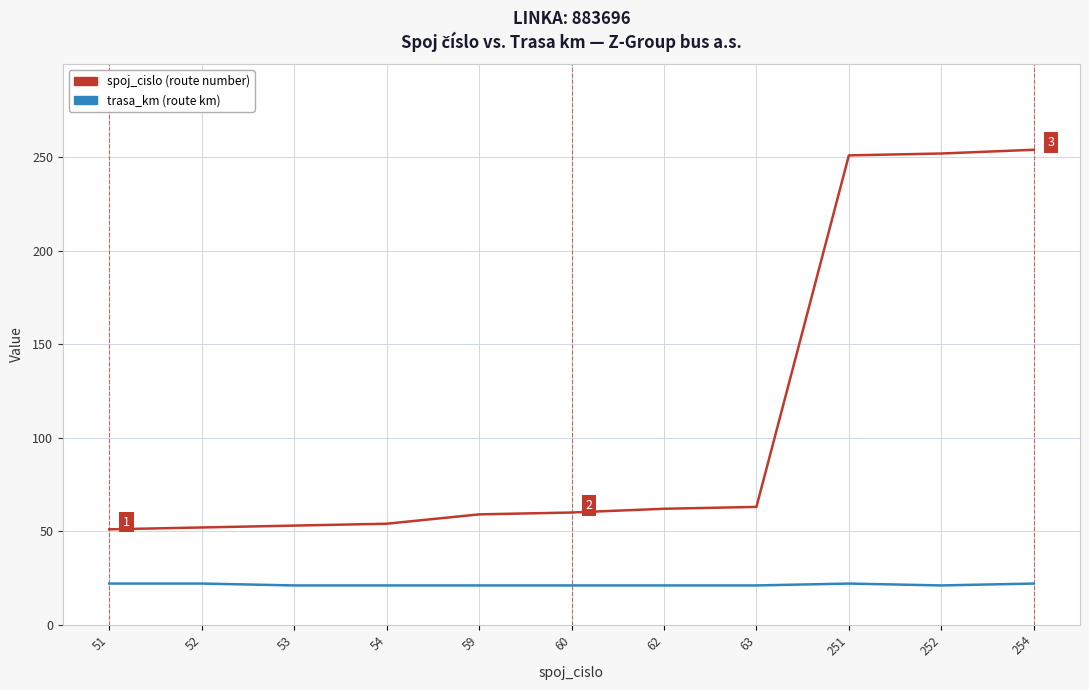

Rank the series at 54 from highest to lowest value.

spoj_cislo (route number), trasa_km (route km)